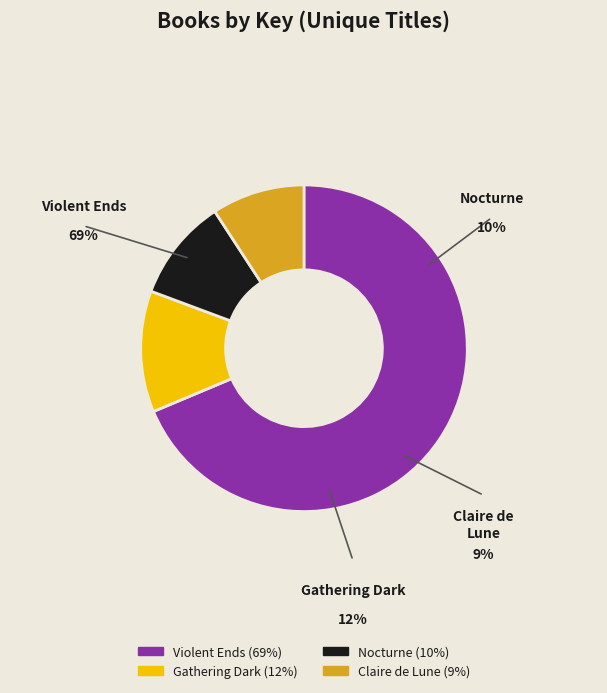

Do Claire de Lune and Nocturne together represent more than half of the pie?

No